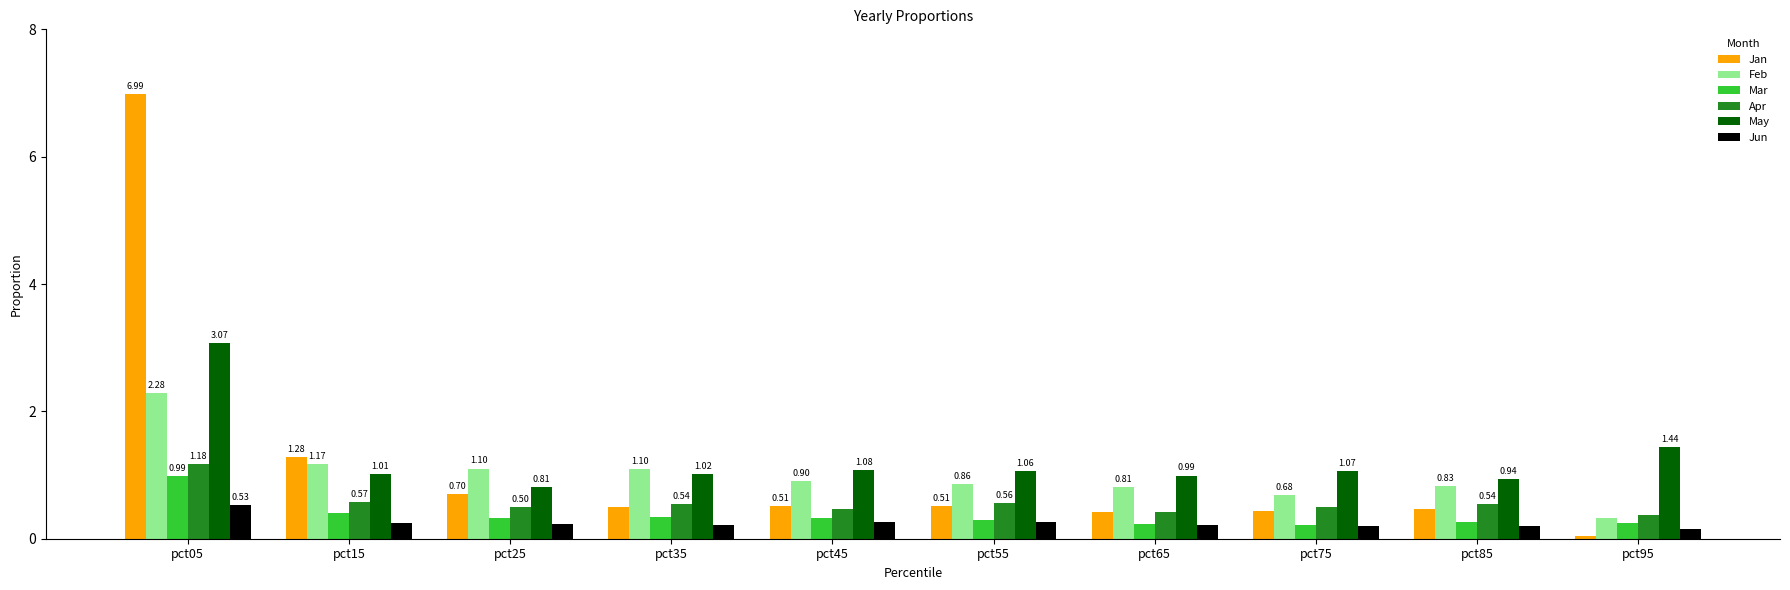

Which series has the largest total across all categories?

May